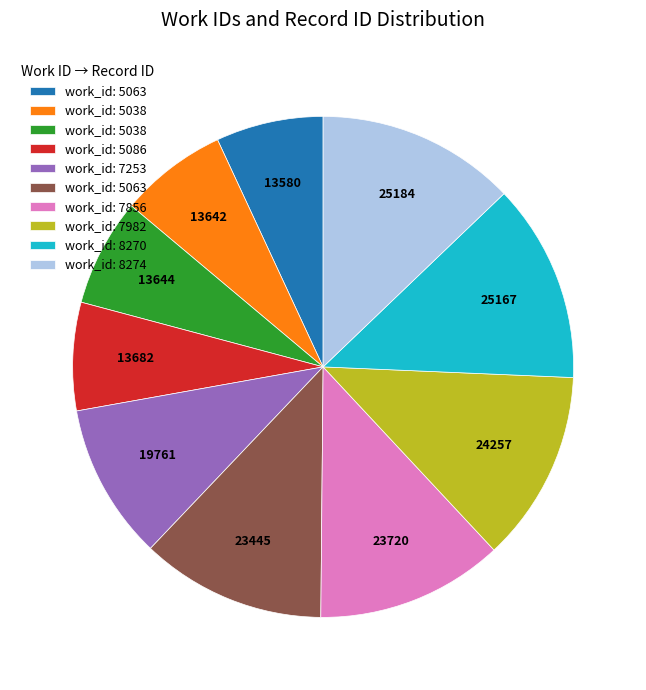

Does any single category account for the majority?

No